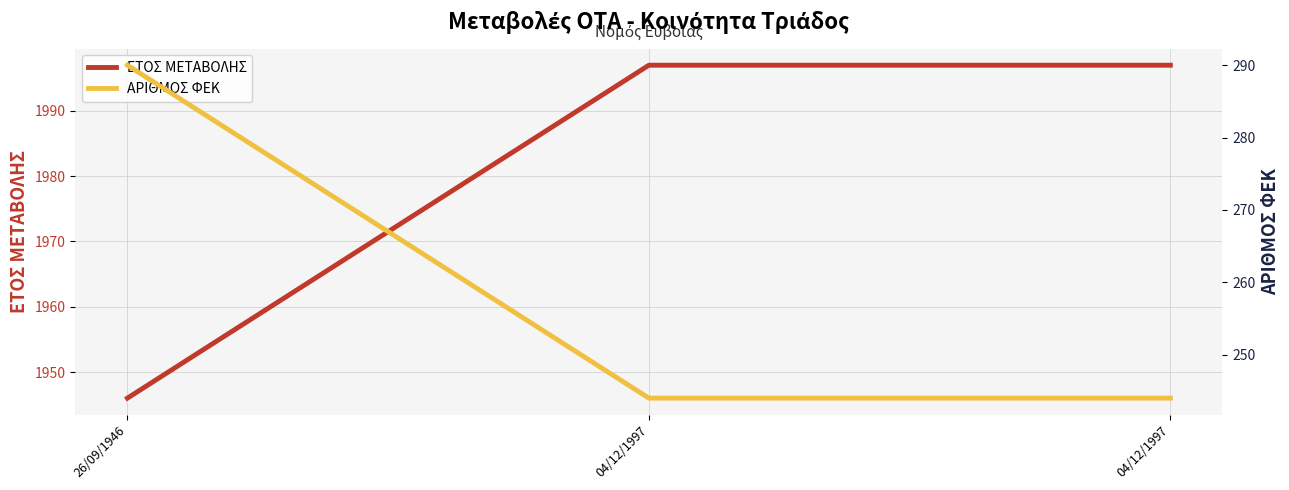

Does the chart display data point markers on the line(s)?

No